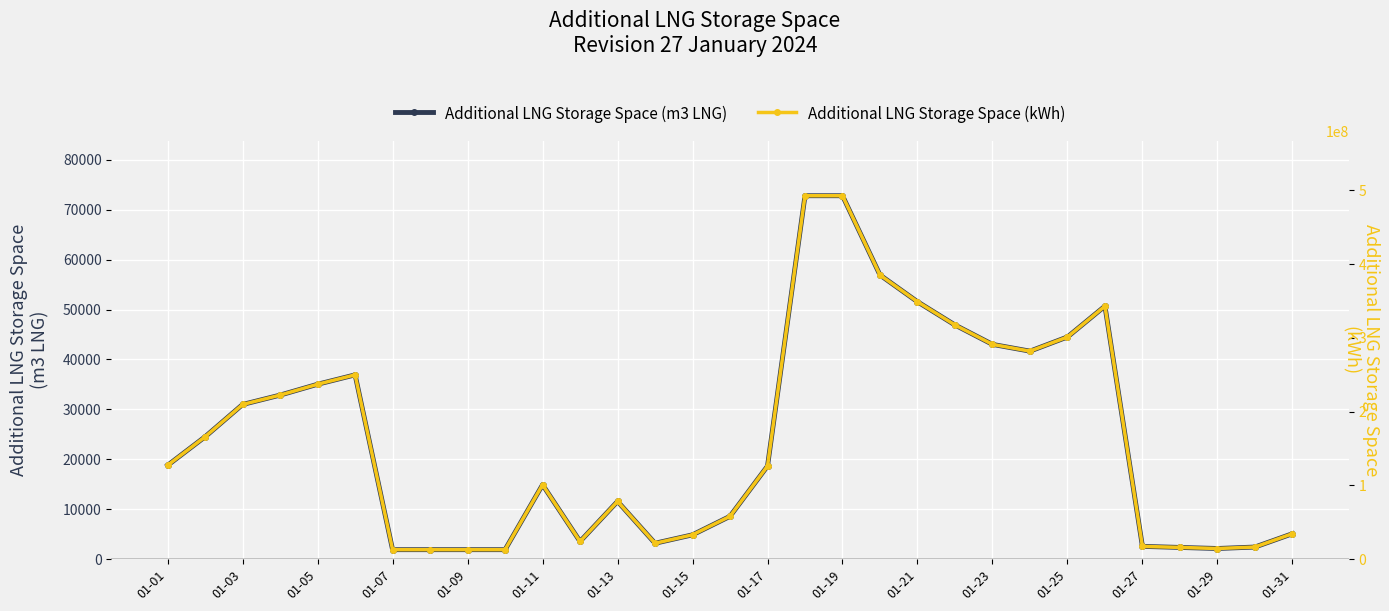

What is the maximum value for Additional LNG Storage Space (m3 LNG)?

72786